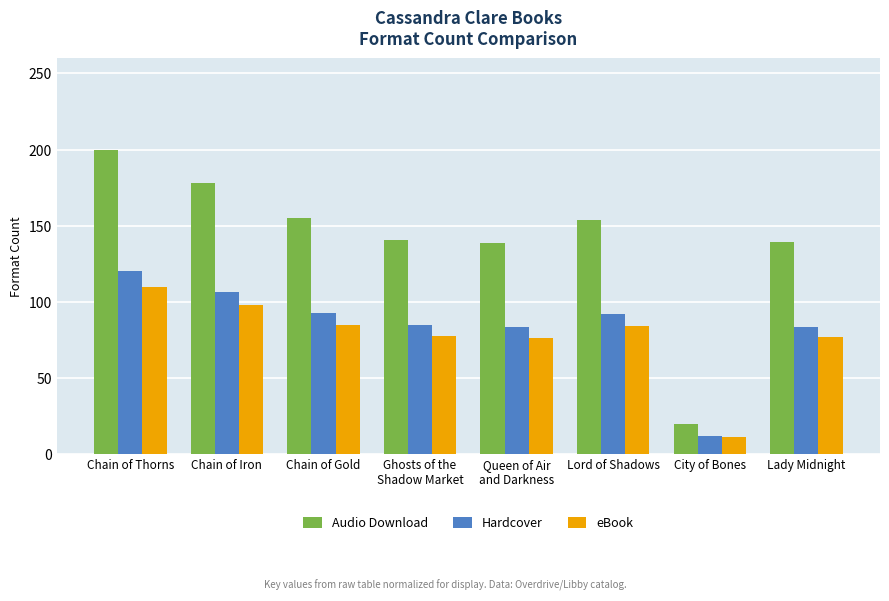

What is the label of the 5th bar from the right?

Ghosts of the
Shadow Market